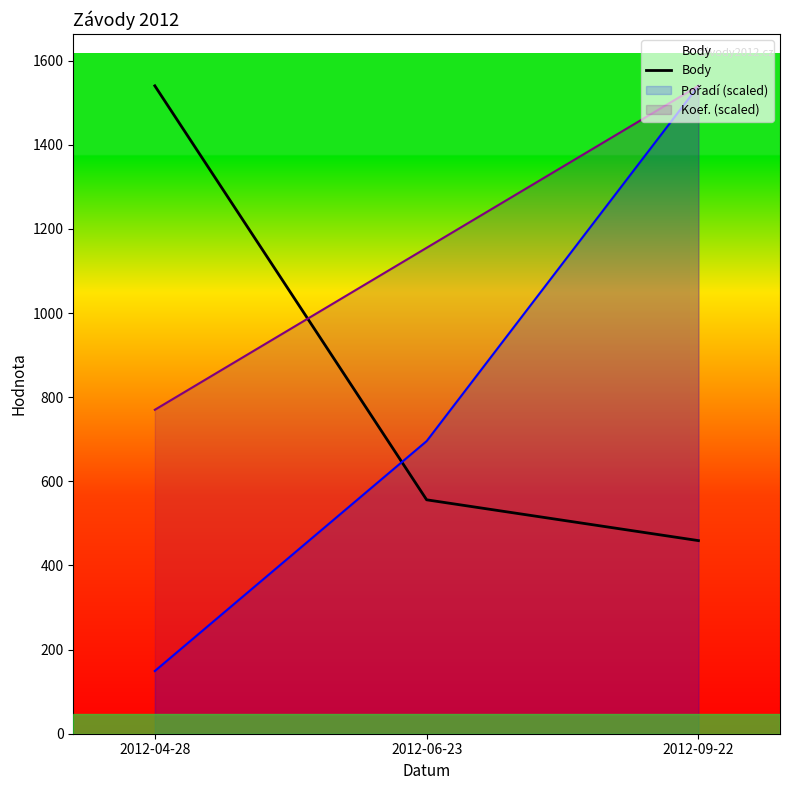

How many values are below 556?

1